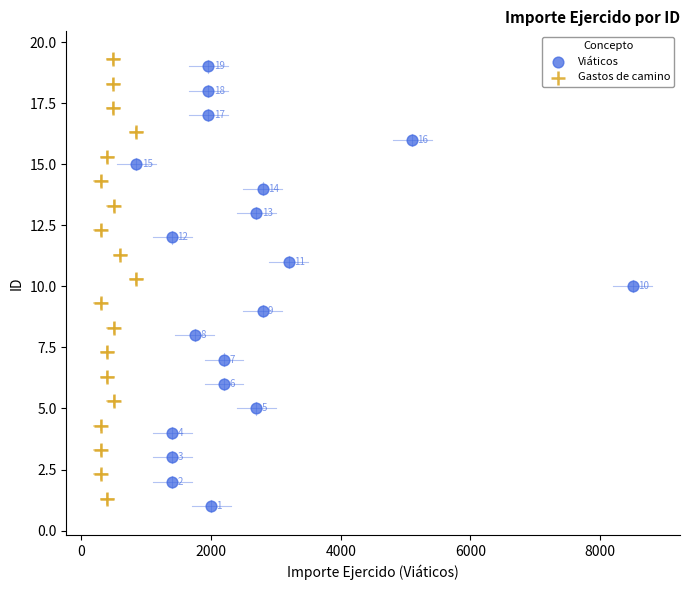

Which series reaches the maximum Y coordinate?

Gastos de camino